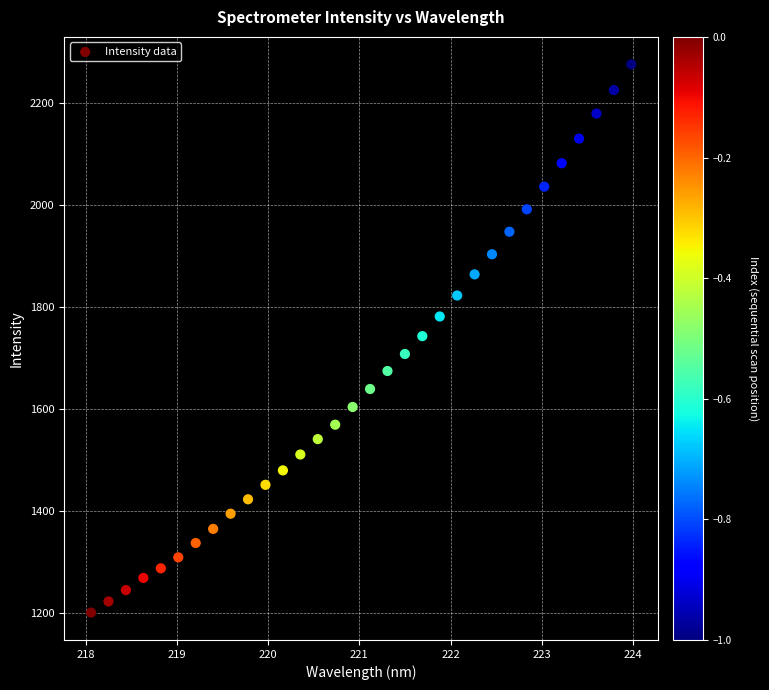

What is the range of X values (max minus min)?

5.9